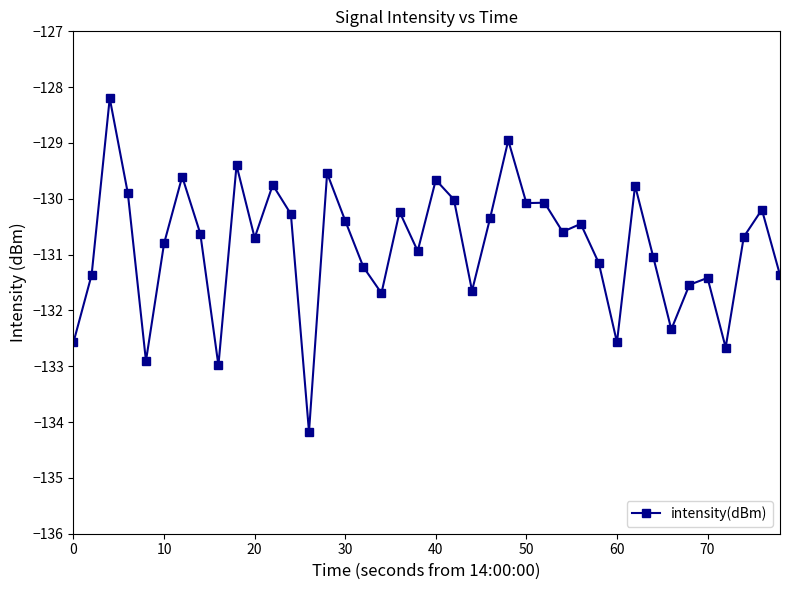

True or false: there are more than 2 points higher than both neighbors.

True